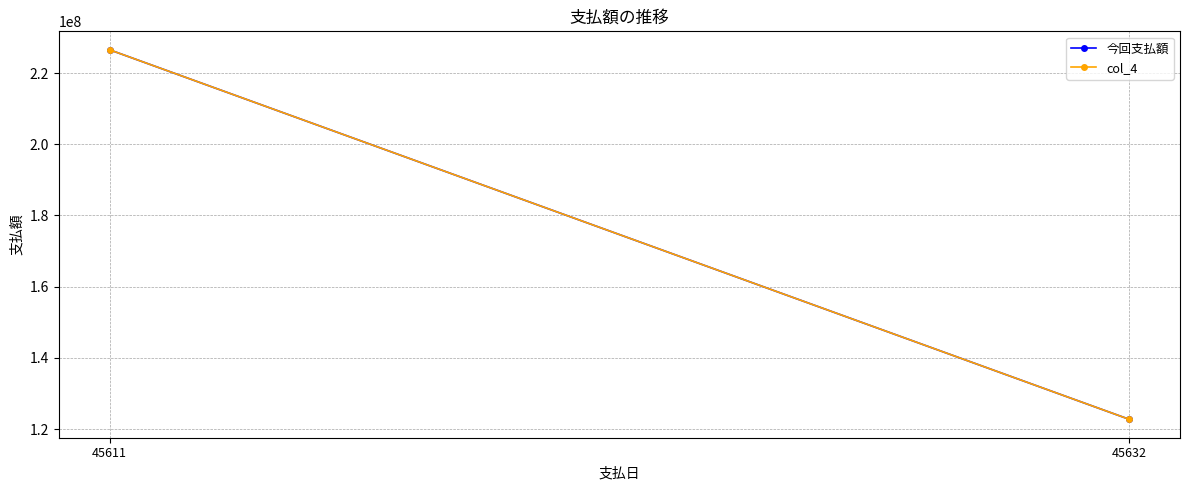

How many 今回支払額 values are between 122773000 and 226520000?

2